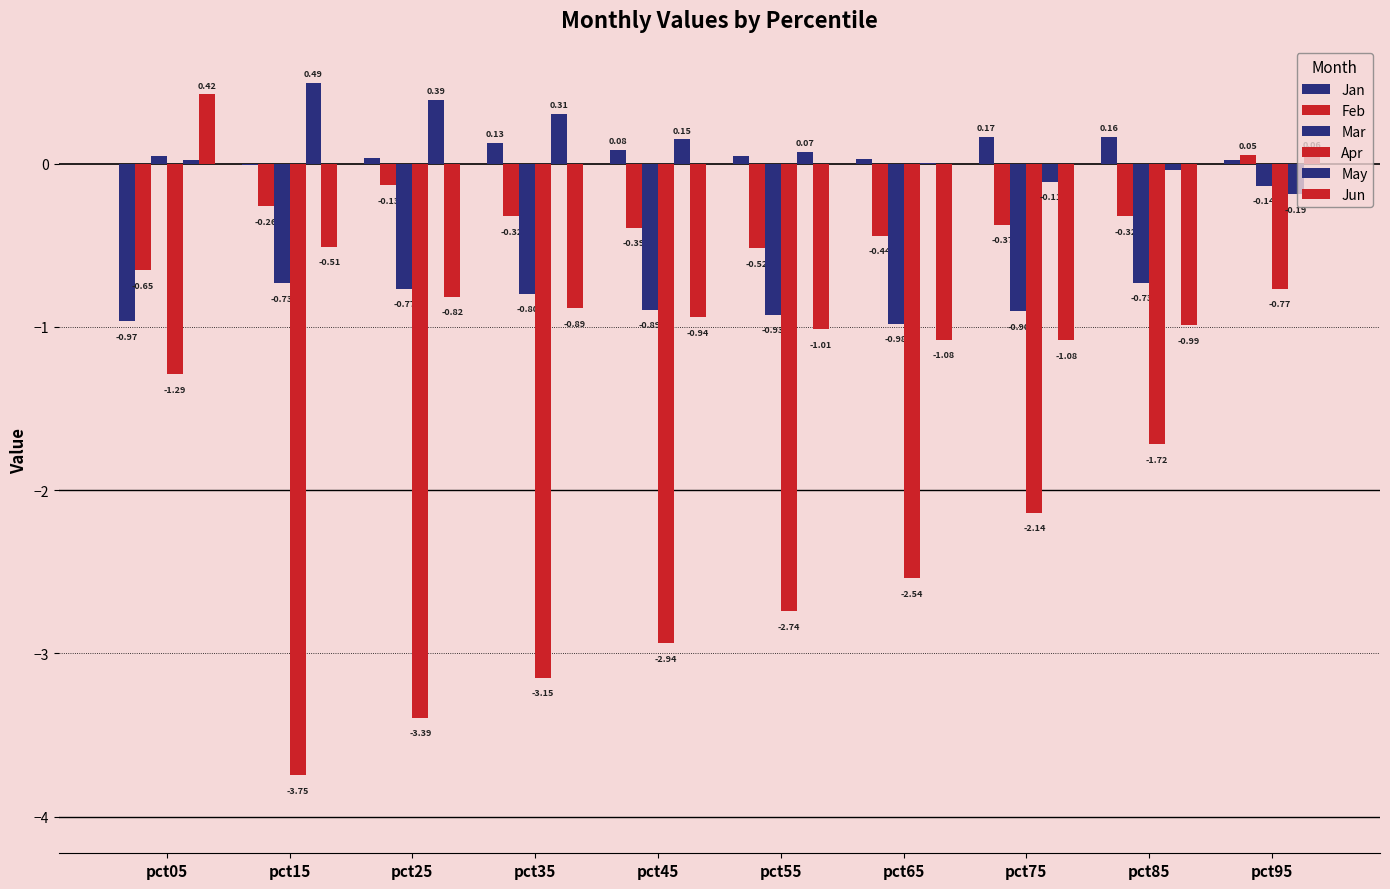

Is it true that Mar equals -0.7 at pct15?

True